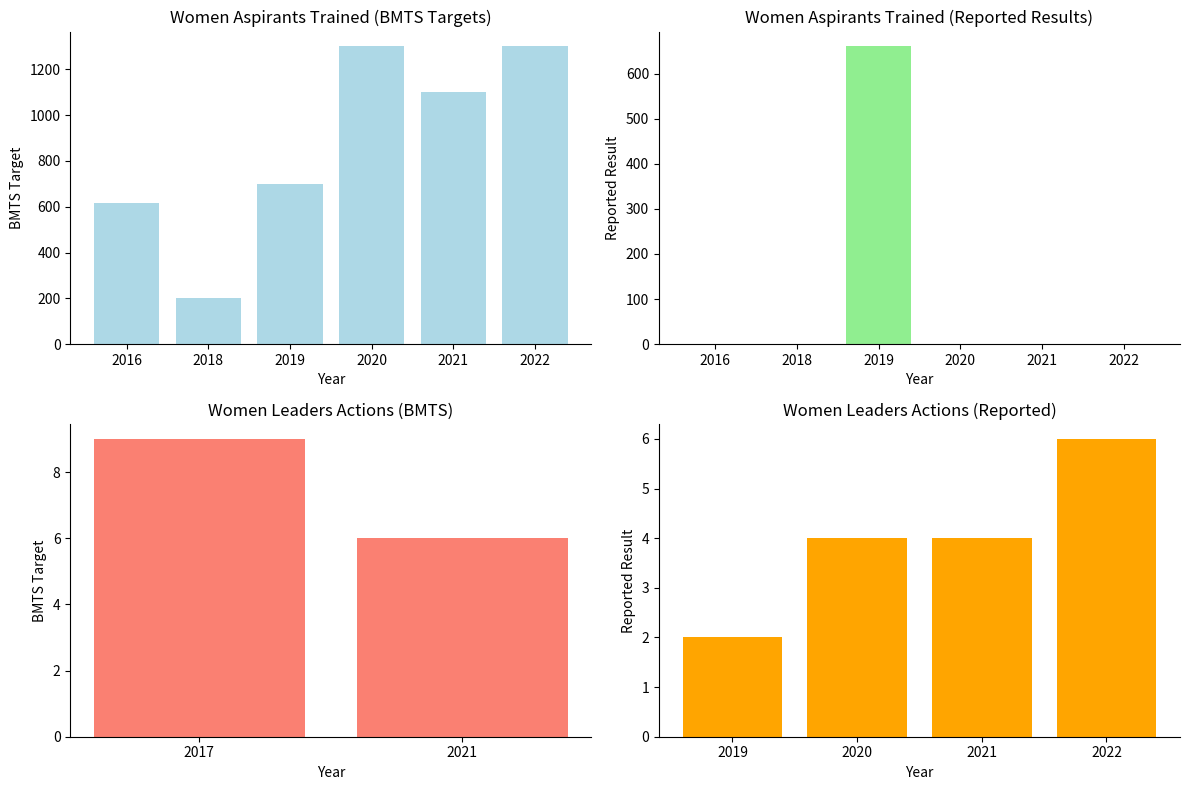

Which has a higher value, 2021 or 2018?

2021